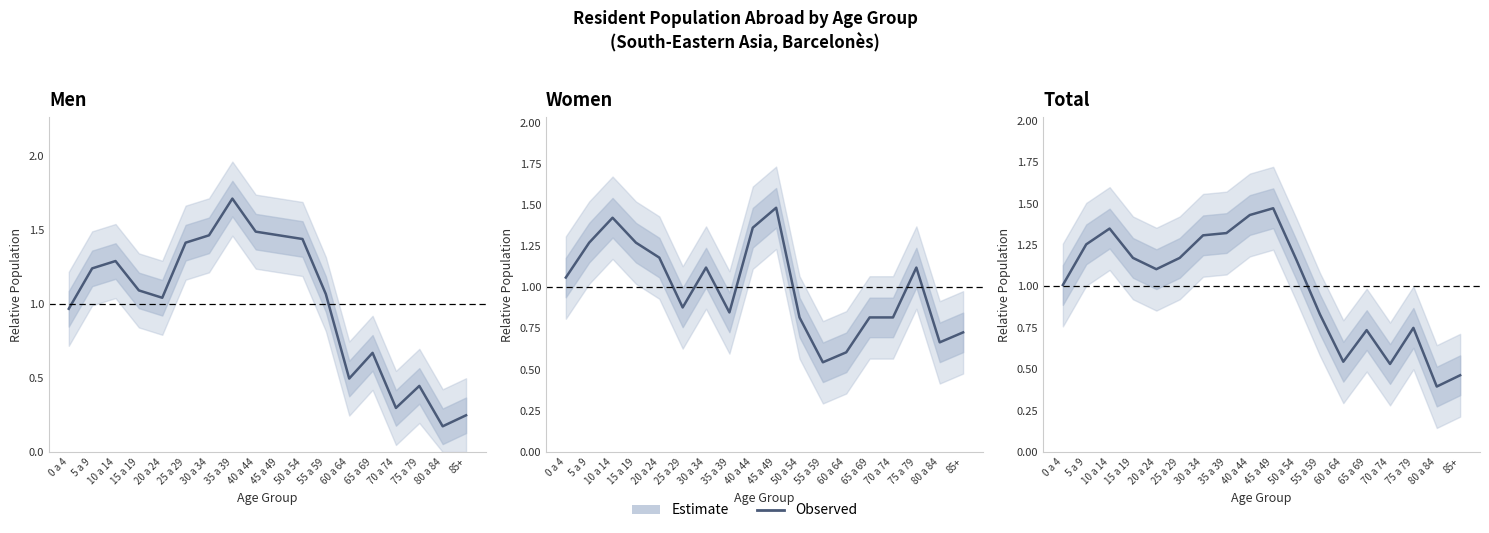

Where do Men and Total first cross each other?

20 a 24 and 25 a 29